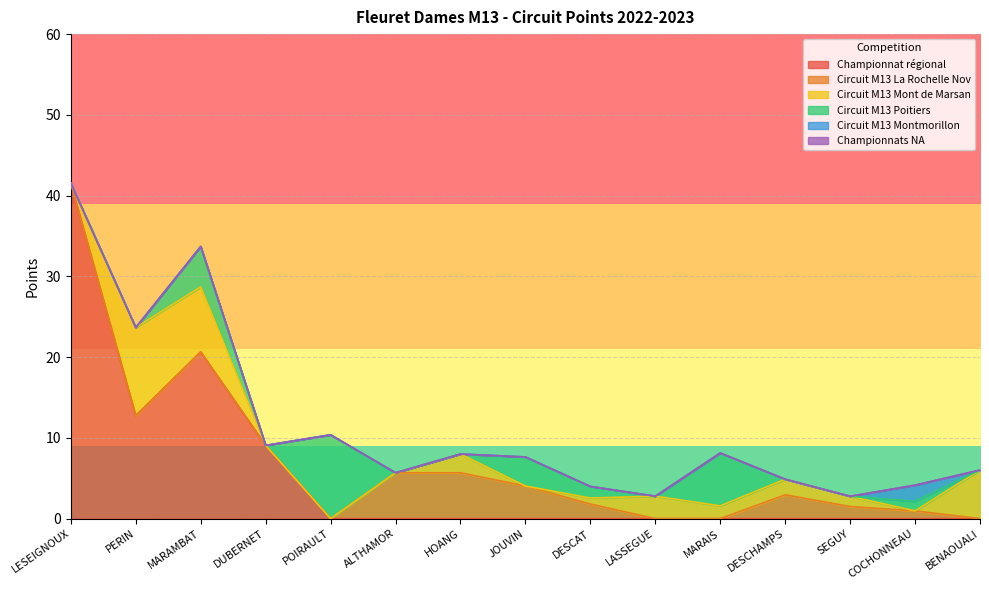

Count the number of data series in this chart.

6